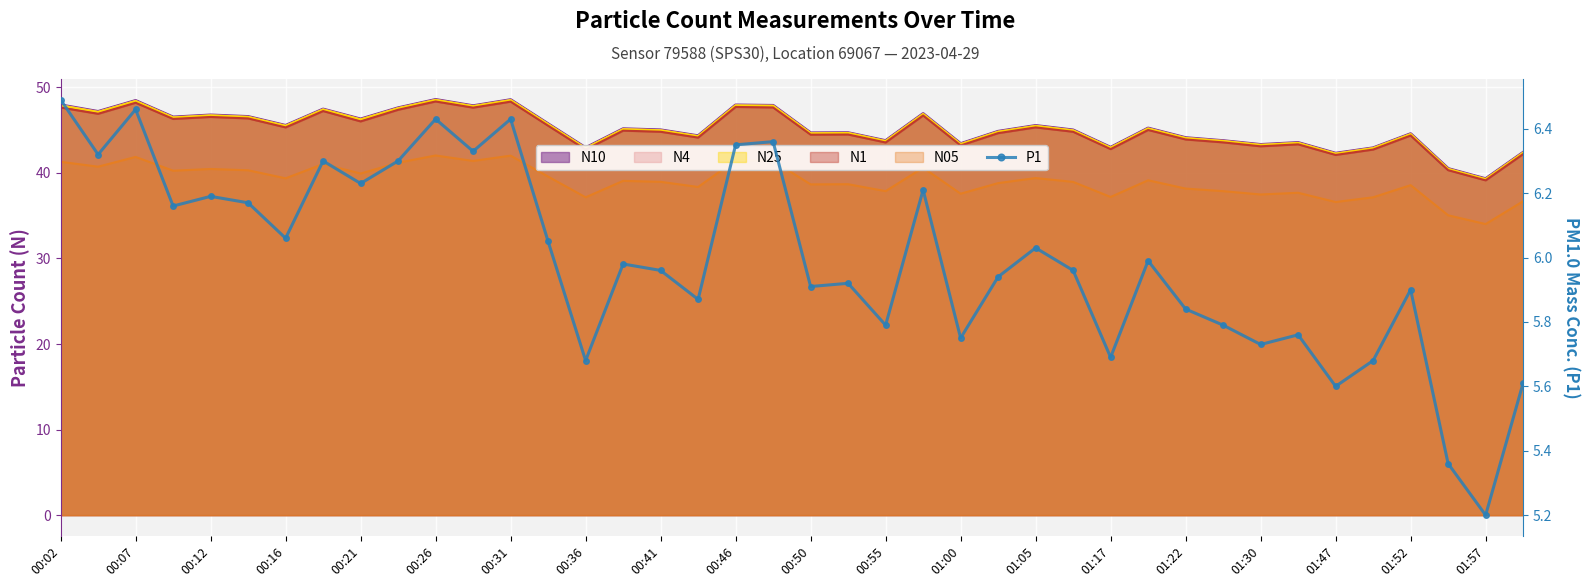

What is the greatest value displayed?

6.5